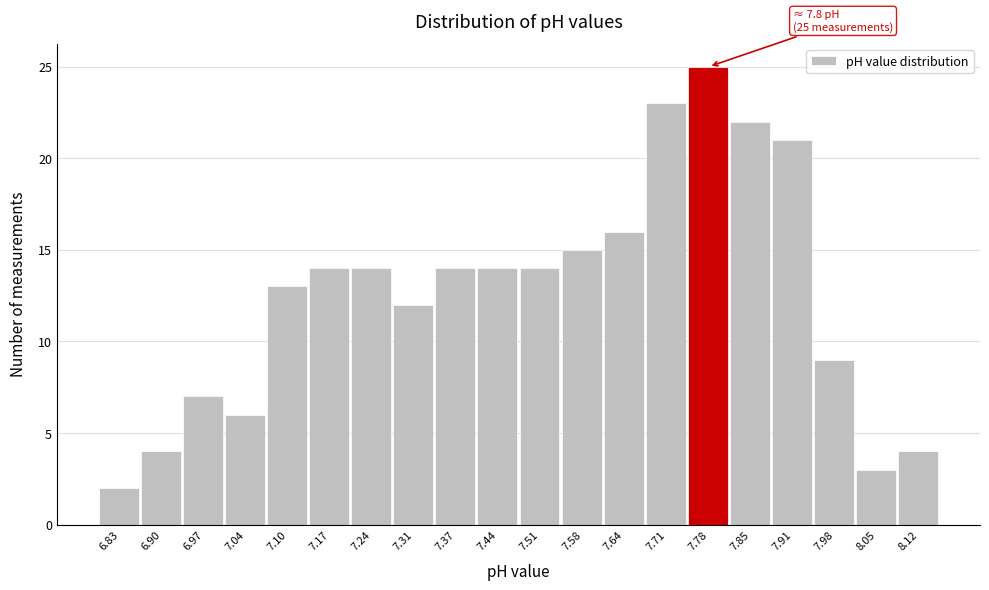

Which range on the x-axis has the tallest bar?

7.75 to 7.81